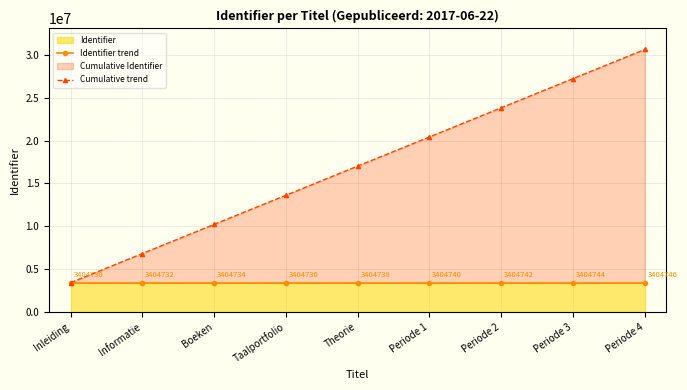

What is the average value of the Cumulative trend series?

17023677